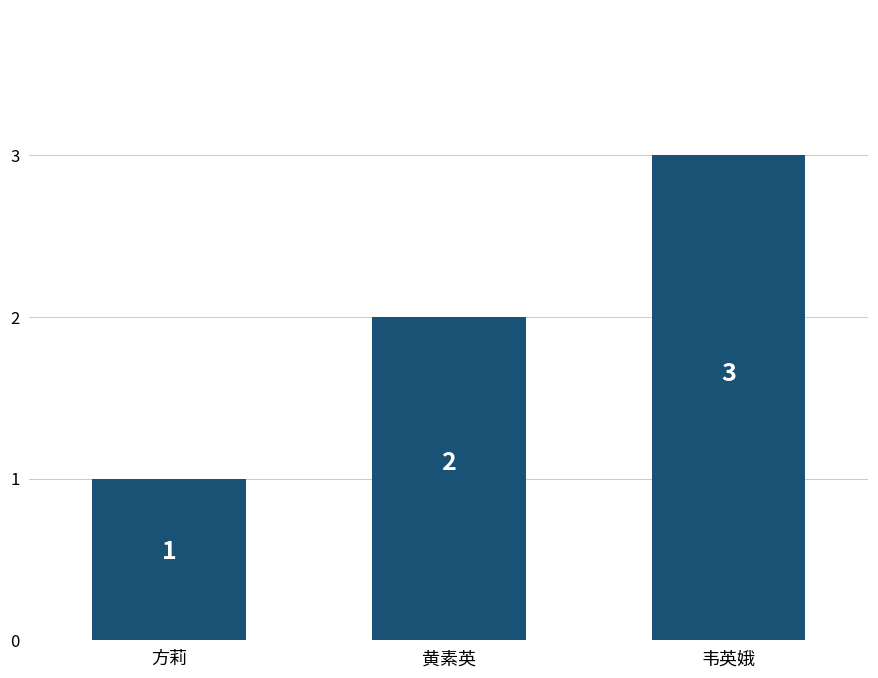

What is the sum of all values?

6